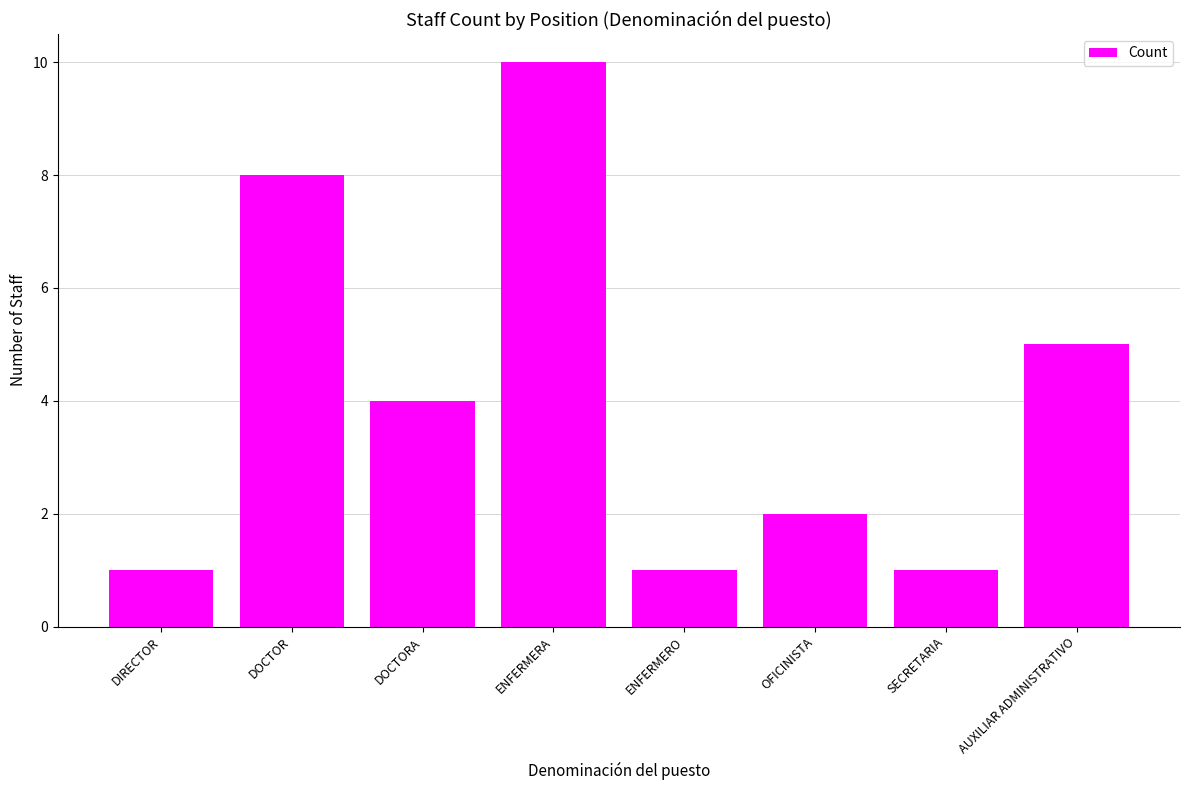

Where does the data first go above 4?

DOCTOR